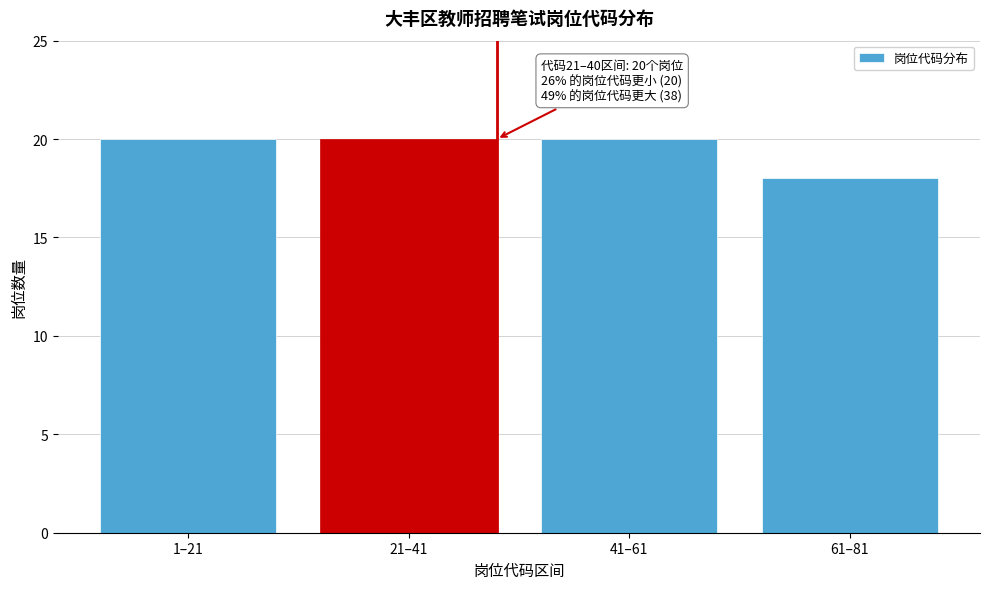

Reading left to right, what are all the values shown in this chart?

1–21=20	21–41=20	41–61=20	61–81=18